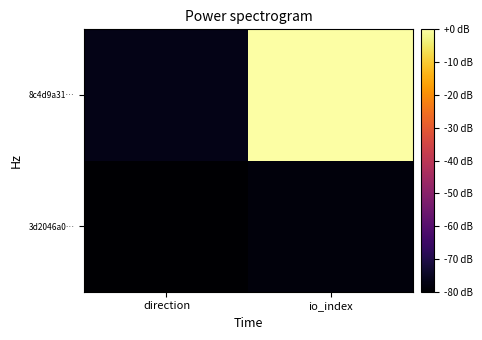

What is the total value across all series at io_index?

-78.4